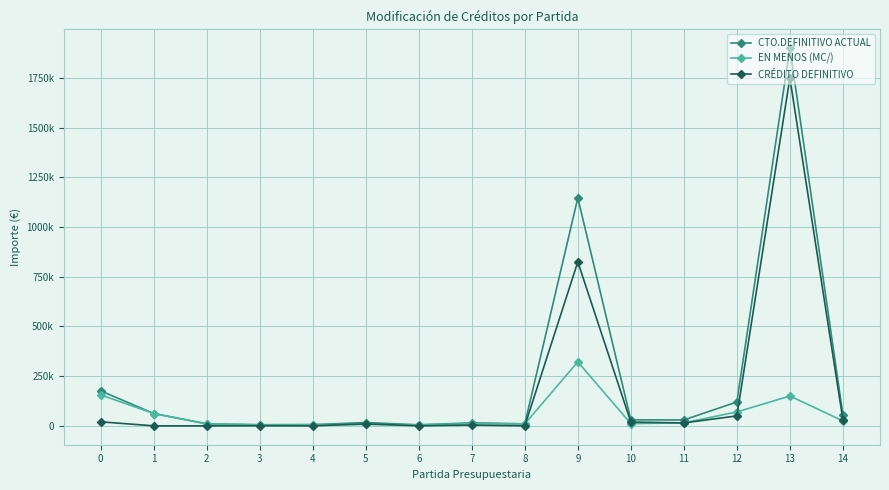

At 12, list the series in order from smallest to largest.

CRÉDITO DEFINITIVO, EN MENOS (MC/), CTO.DEFINITIVO ACTUAL